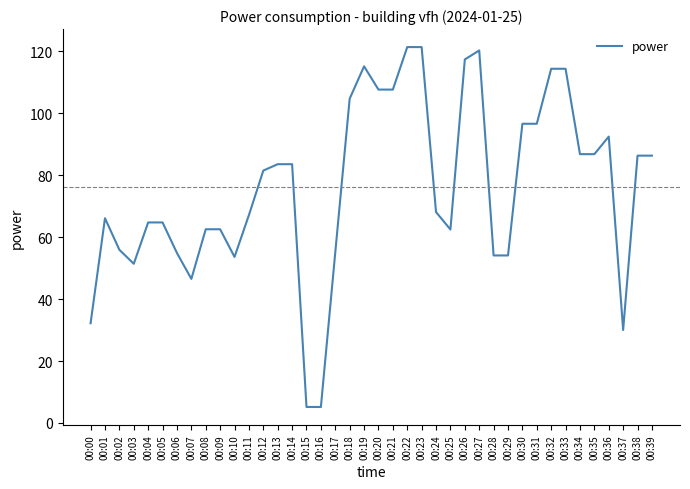

What is the ratio of the value at 00:17 to the value at 00:27?

0.5